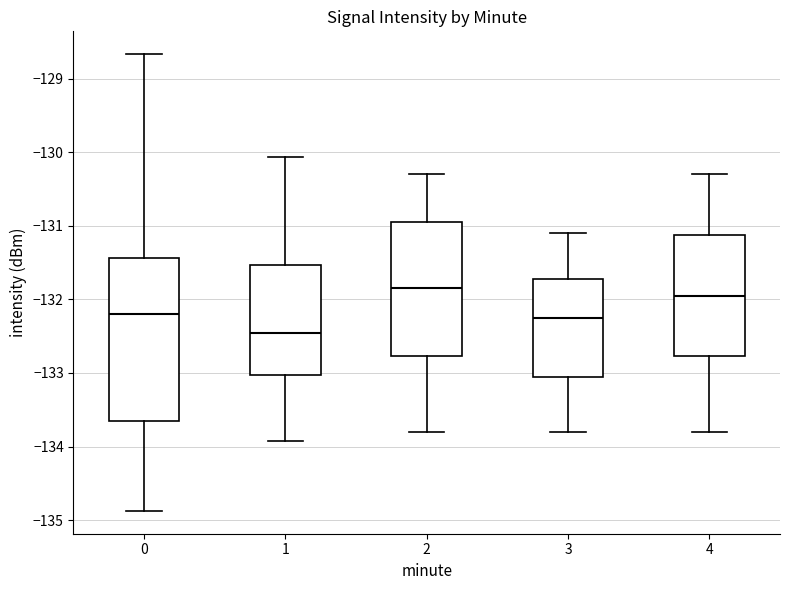

Comparing the boxes themselves (not the whiskers), which one is the tallest?

0